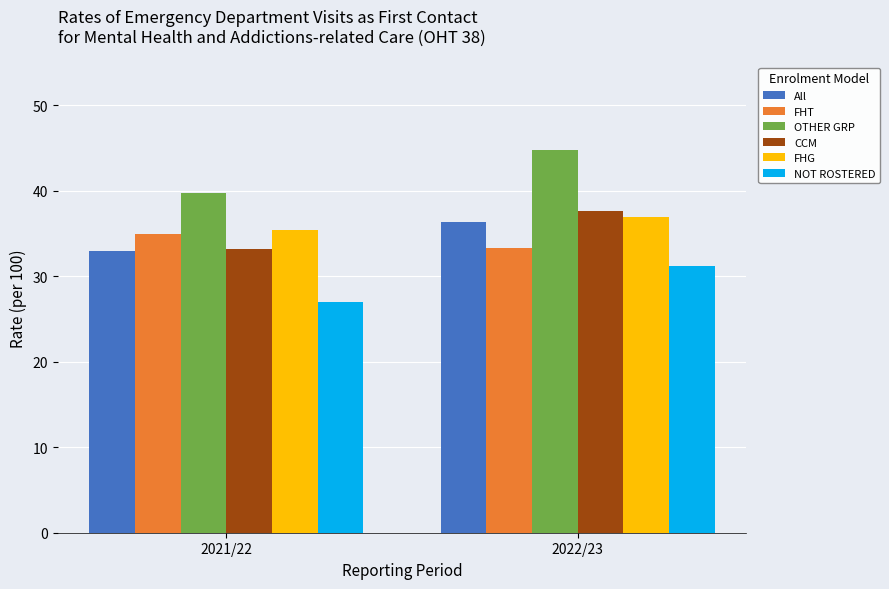

What is the difference between the CCM values at 2021/22 and 2022/23?

4.5